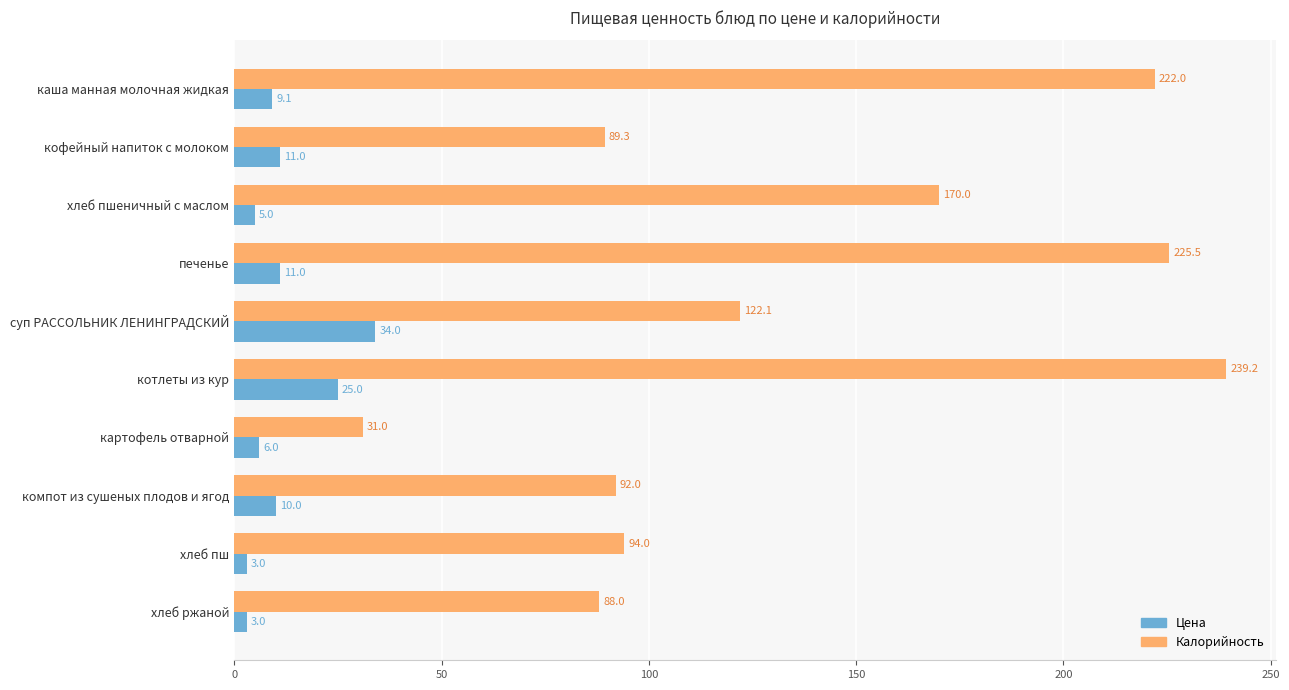

Count the number of data series in this chart.

2